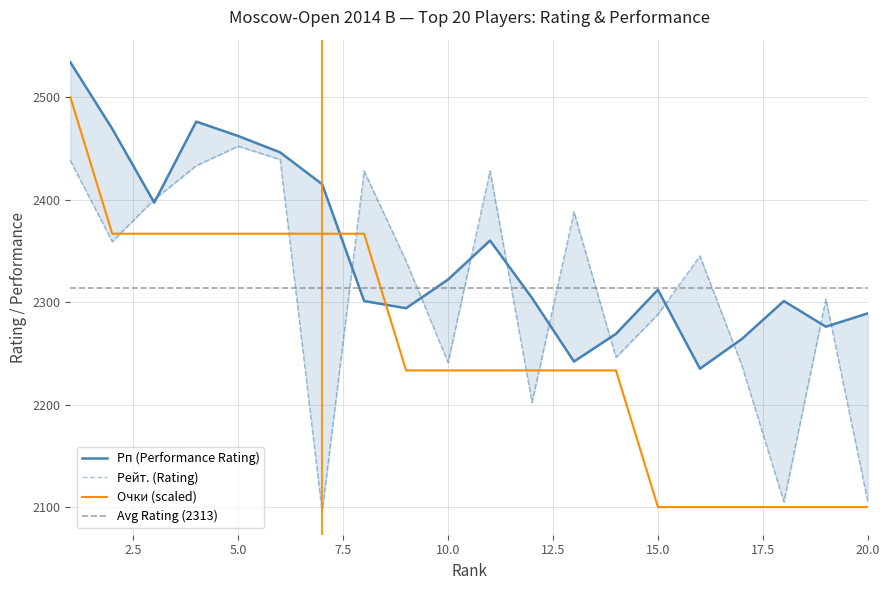

At which category does Рп (Performance Rating) reach its first local valley?

3